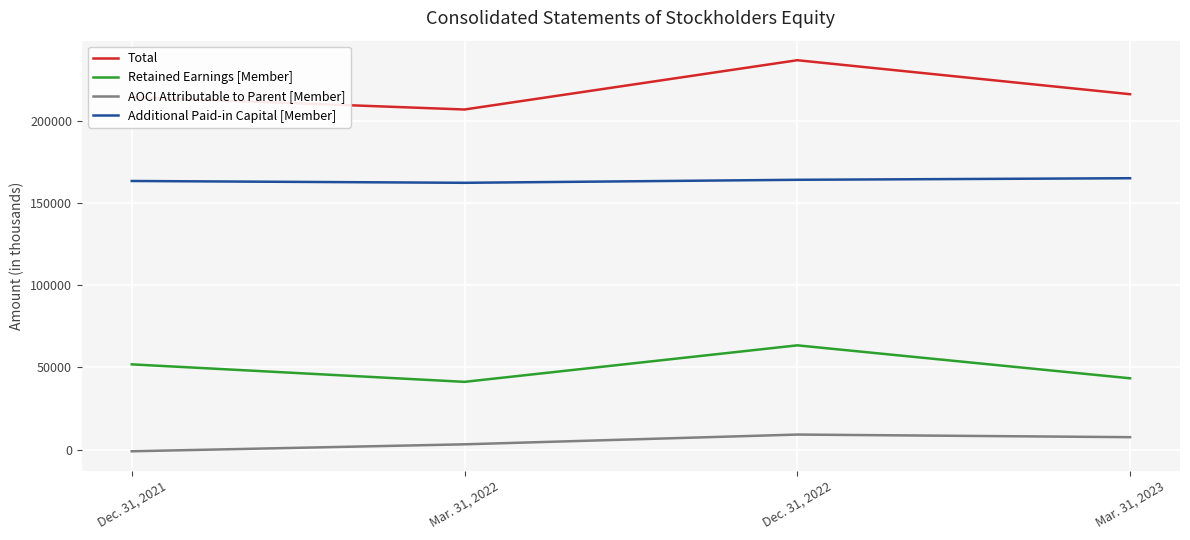

In Retained Earnings [Member], how many points are lower than both neighbors (excluding endpoints)?

1